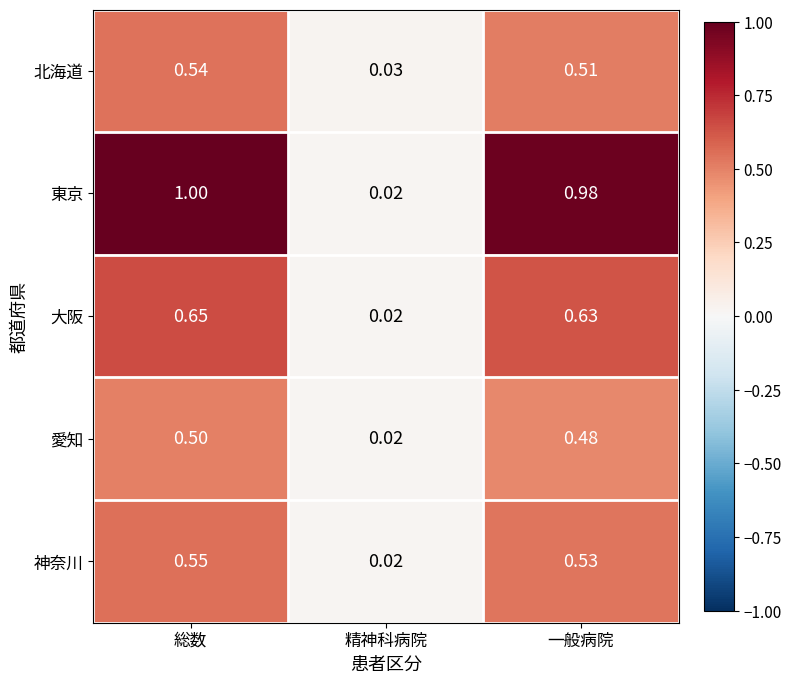

What is the total value across all series at 総数?

3.2